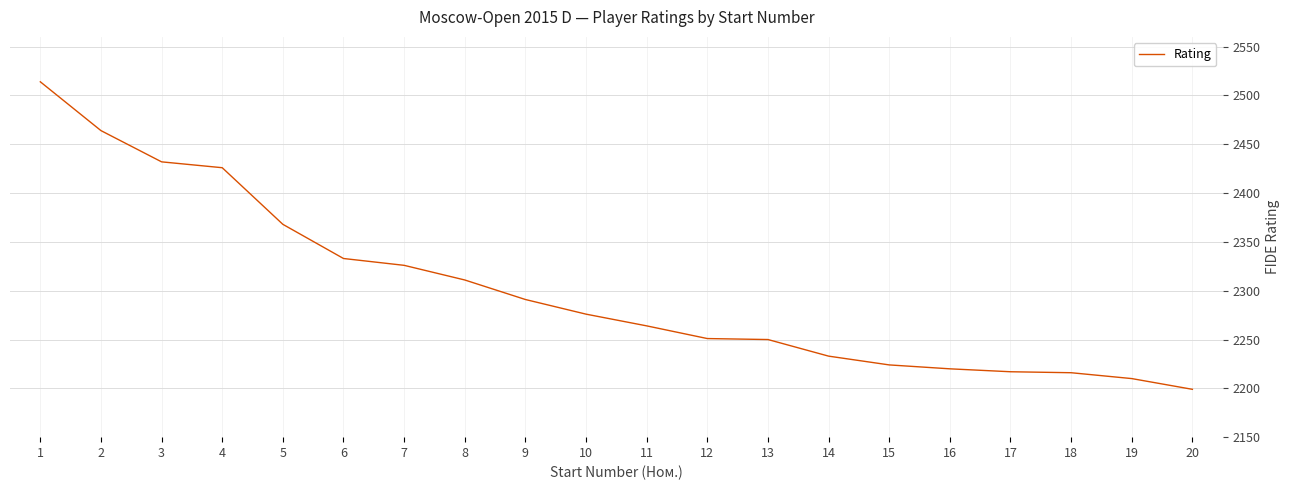

Is it true that the value at 4 is 1551?

False